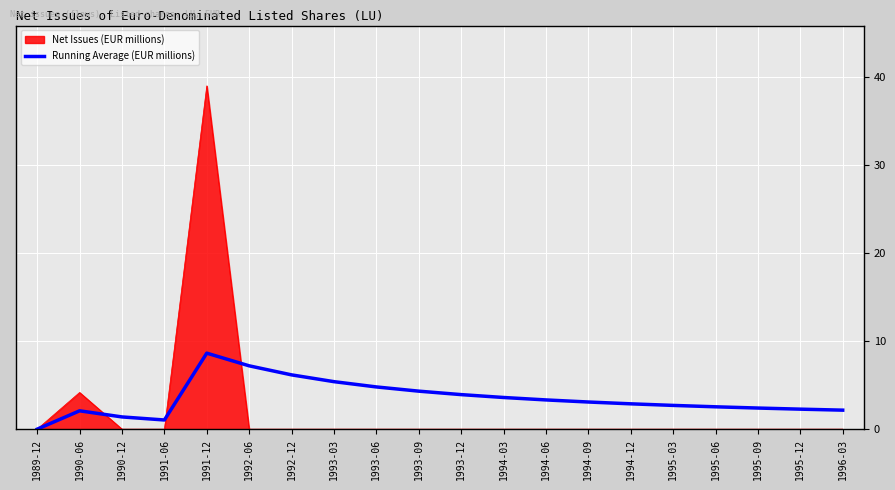

The Net Issues (EUR millions) series shows 22.5 at 1995-03. True or false?

False